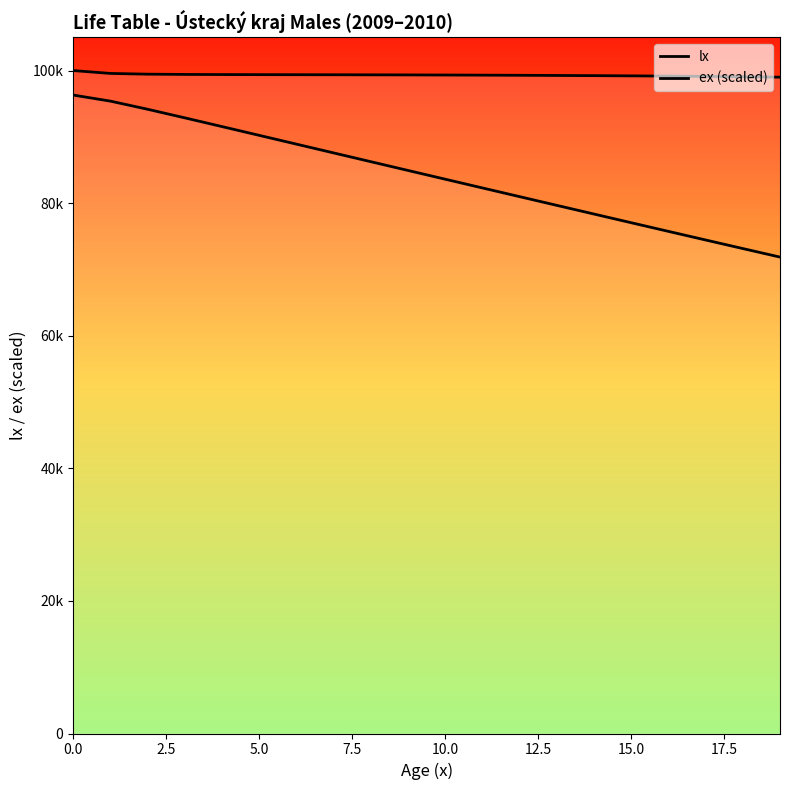

At how many categories does at least one series exceed 74220?

20